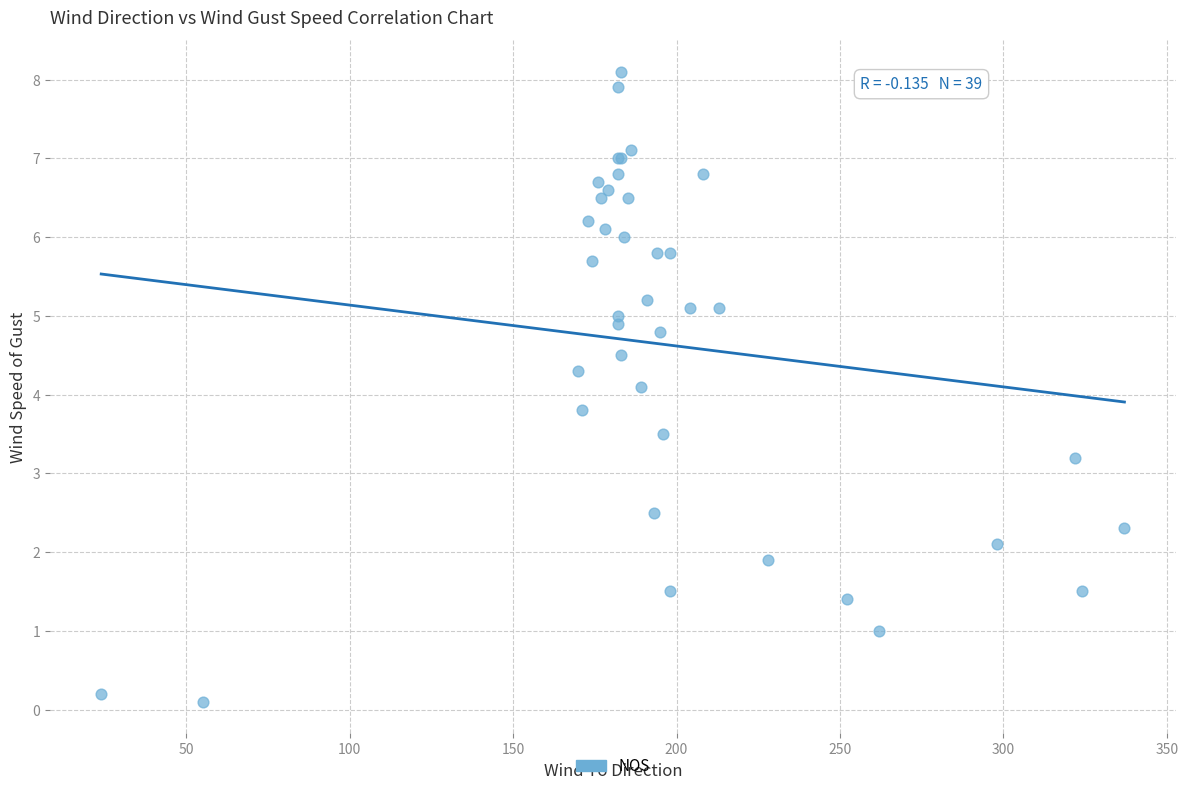

What Y value in the scatter plot is closest to 4?

4.1